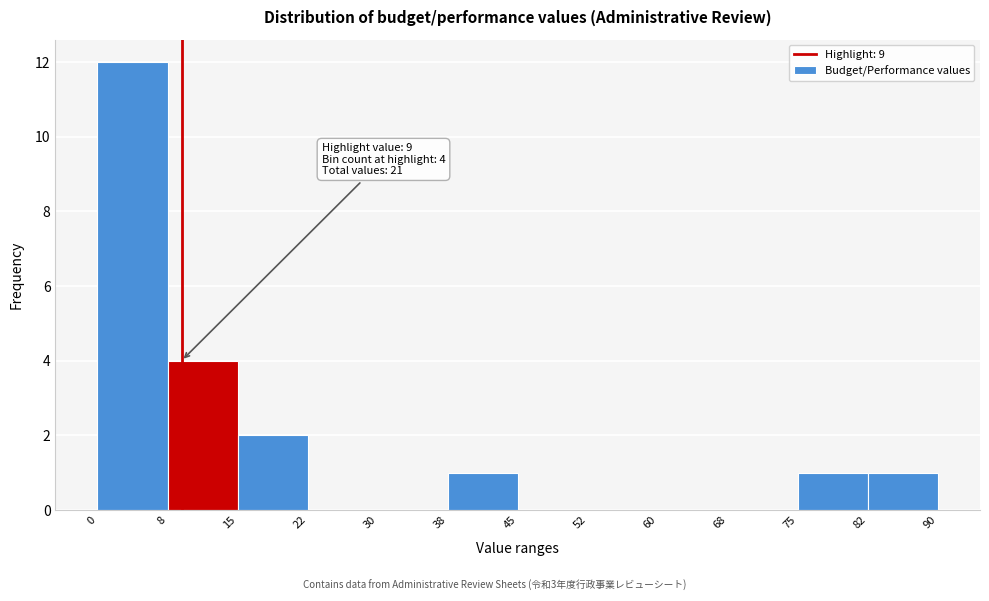

Over which range of the x-axis is the bar tallest?

0 to 8